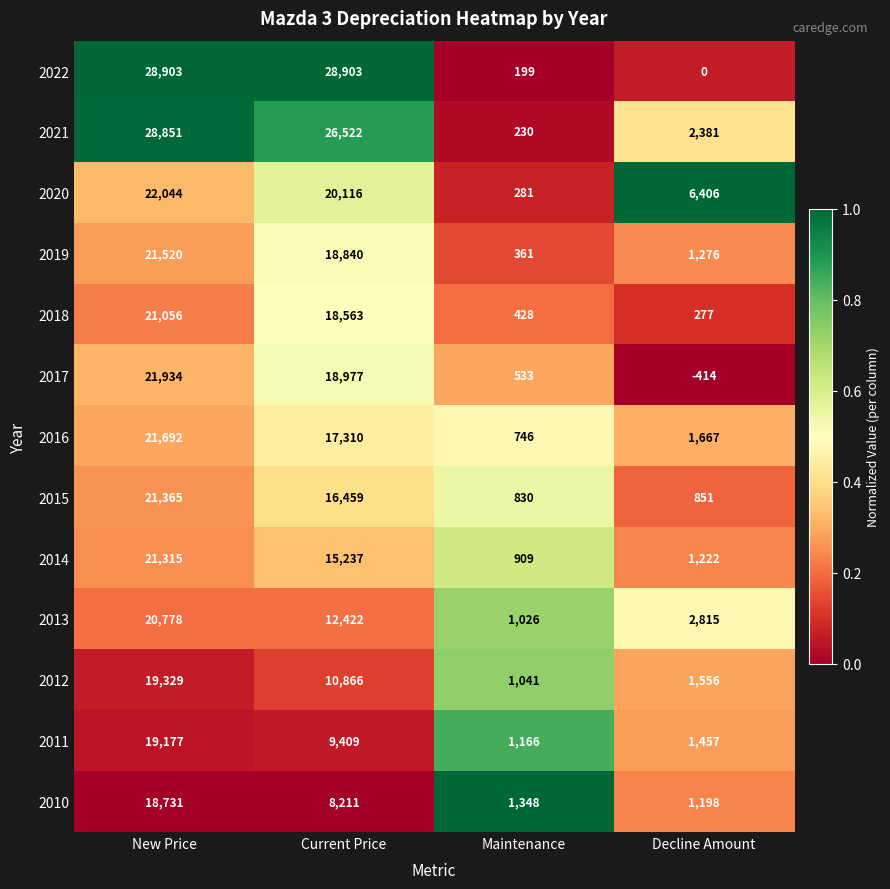

Is it true that 2019 equals 424 at Decline Amount?

False